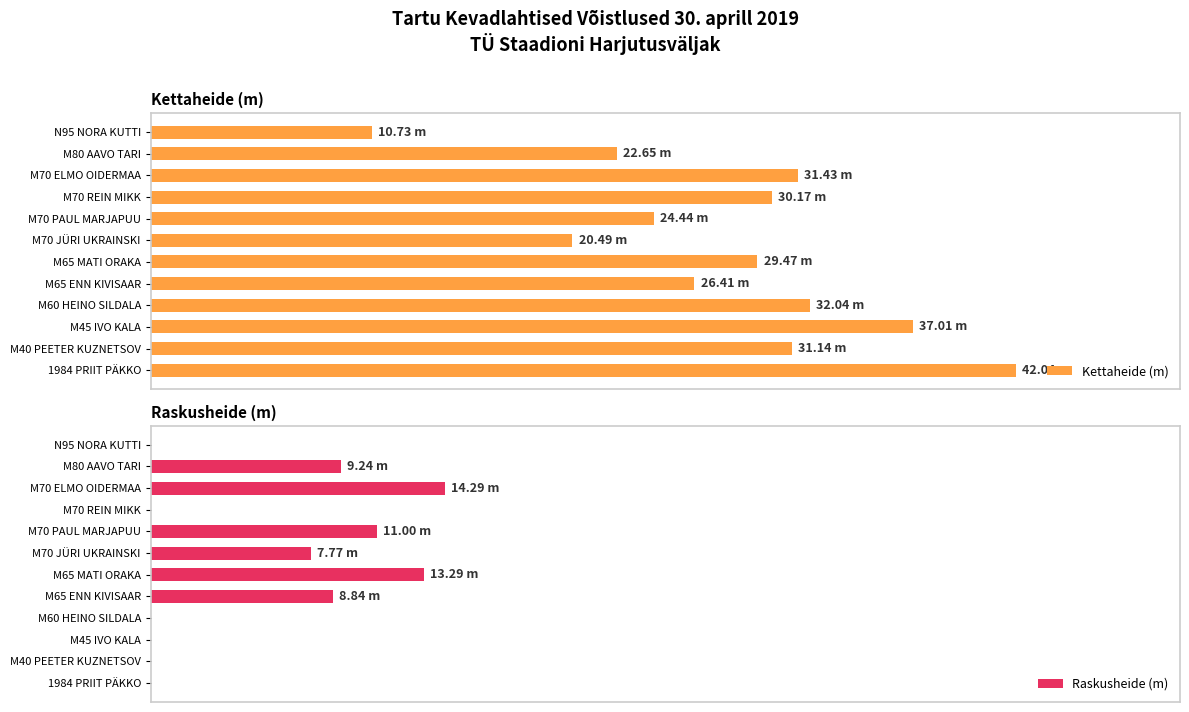

What is the value of the Kettaheide (m) bar at the 7th from the left?

29.5